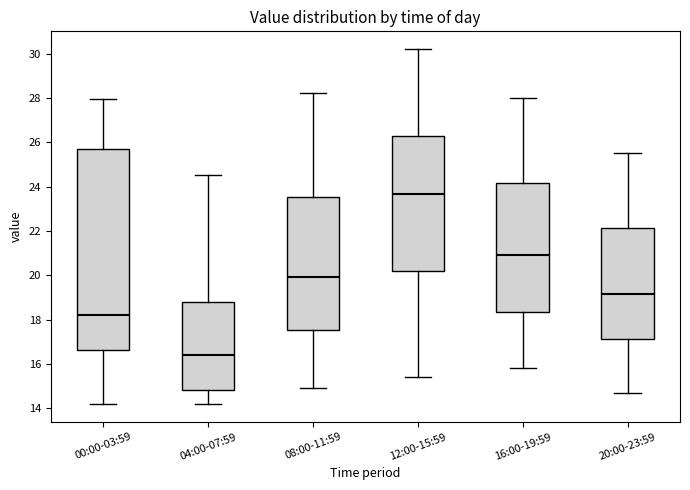

Which box has the lowest median line?

04:00-07:59